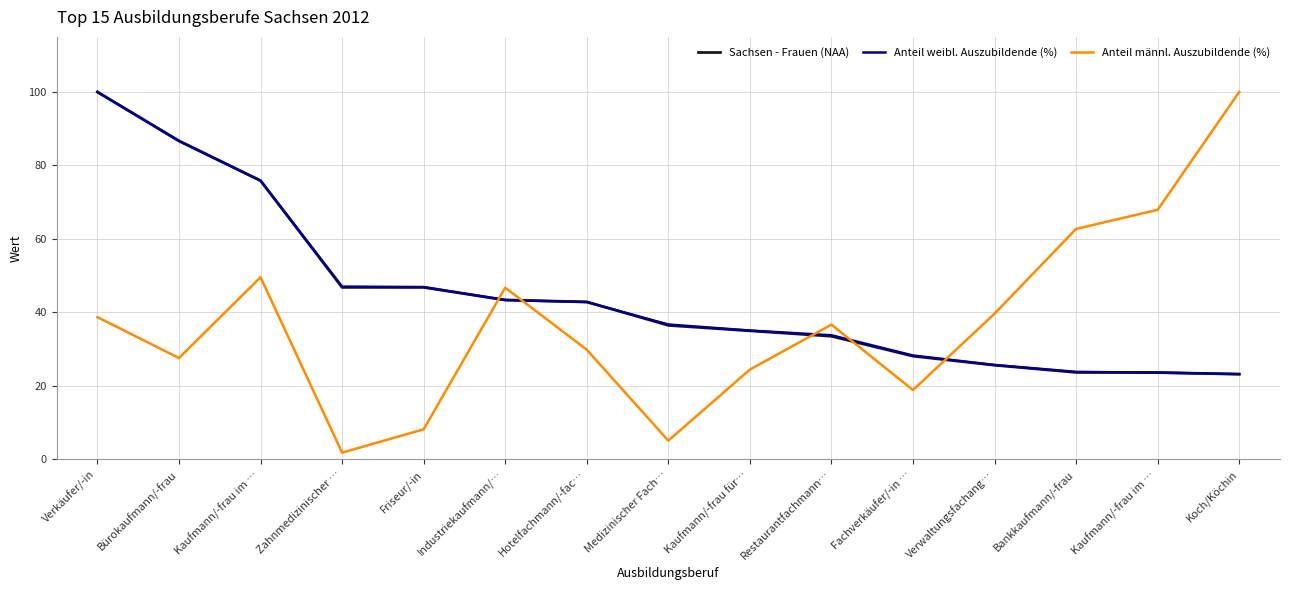

What is the label of the 1st point from the right?

Koch/Köchin